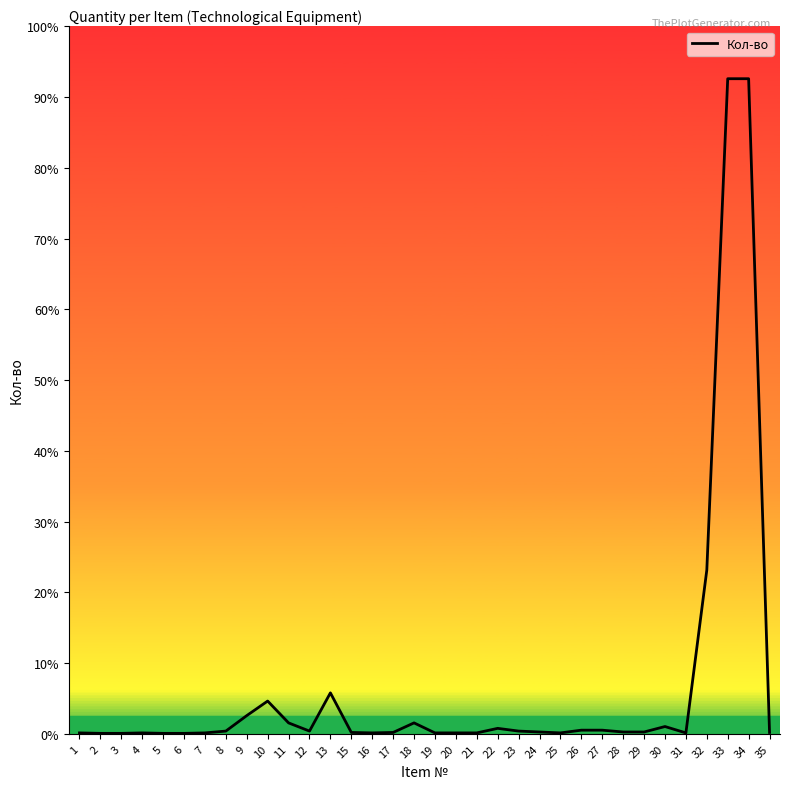

Does the chart display data point markers on the line(s)?

No